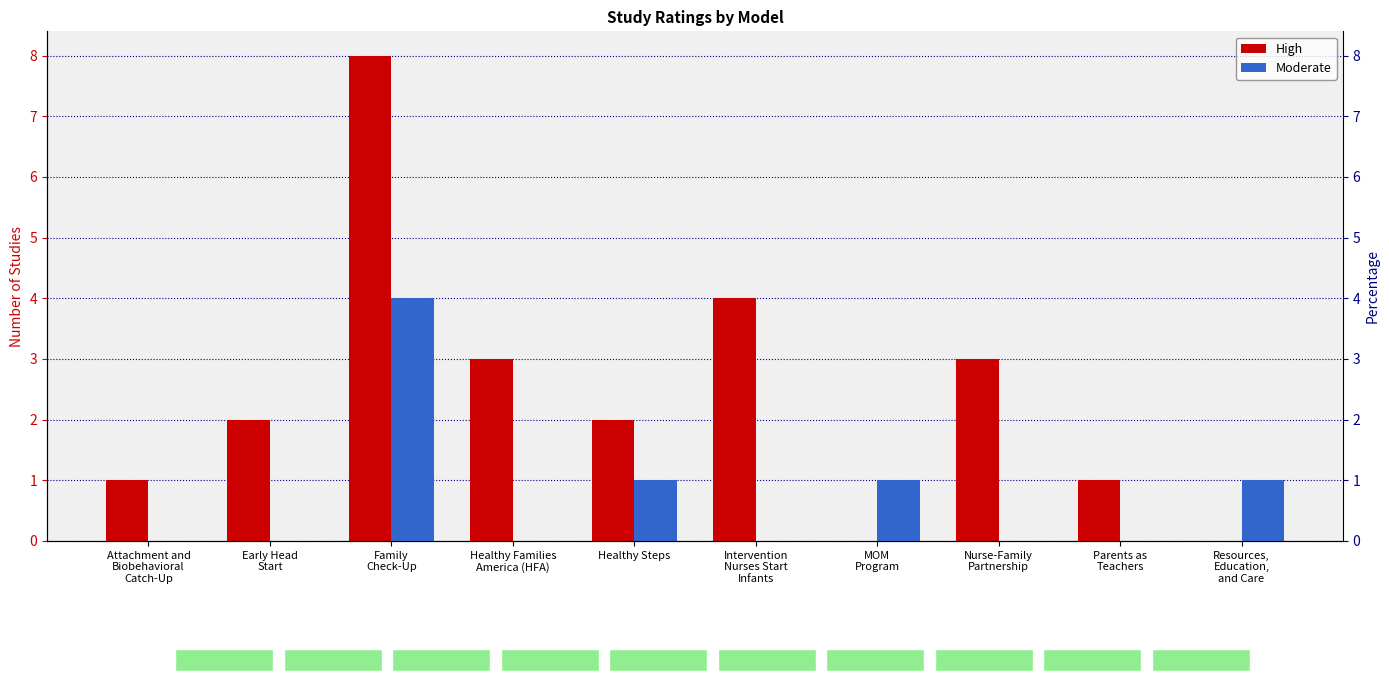

What is the difference between the second highest and second lowest values in the Moderate series?

1